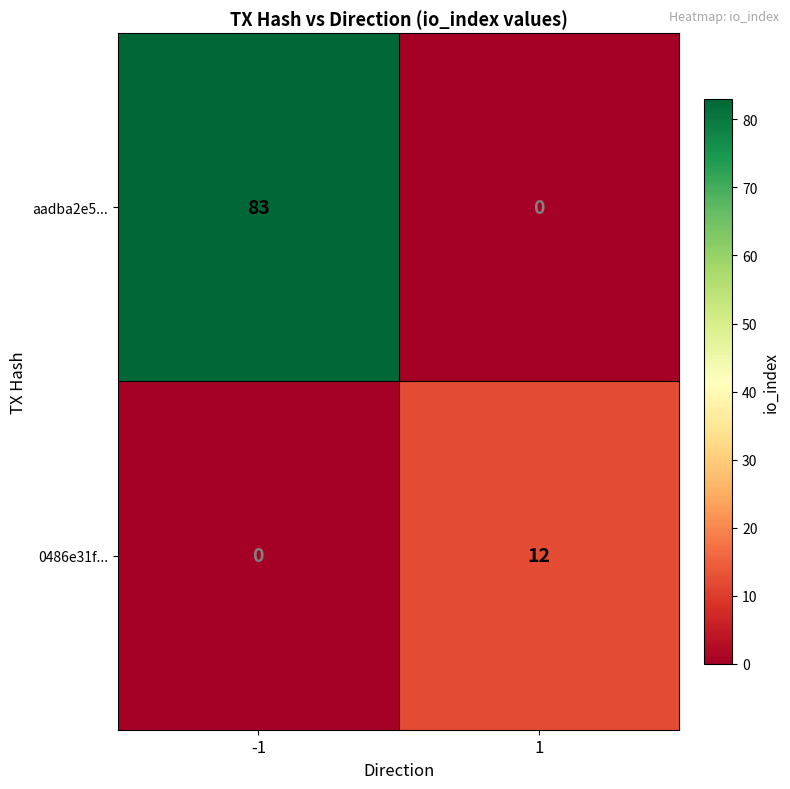

Reading left to right, list all the values displayed in this chart.

aadba2e5...: 83	0
0486e31f...: 0	12